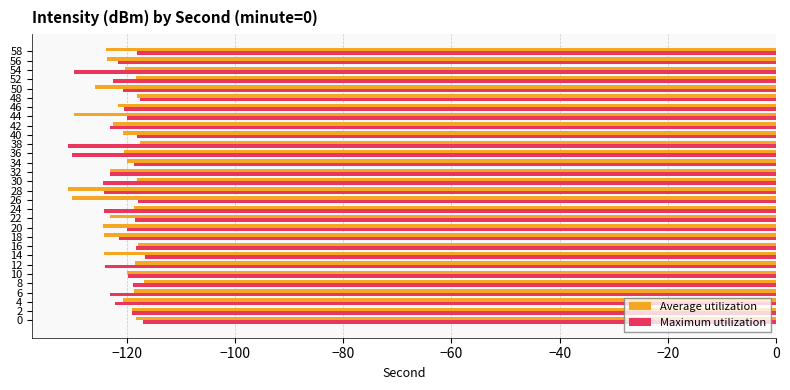

Is the value of Average utilization at 14 greater than the value of Maximum utilization at 40?

No